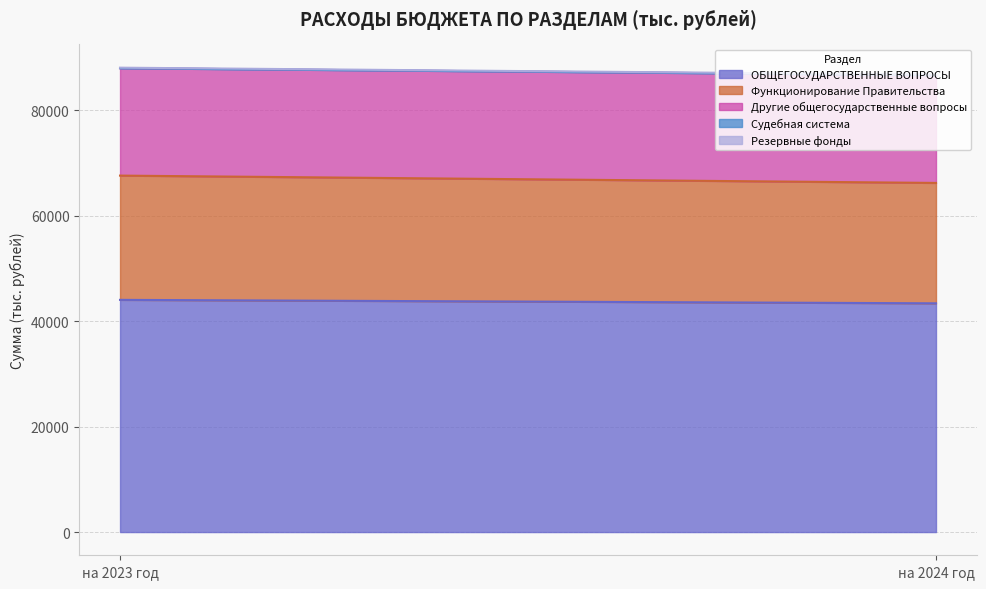

At which label does Функционирование Правительства reach its minimum?

на 2024 год